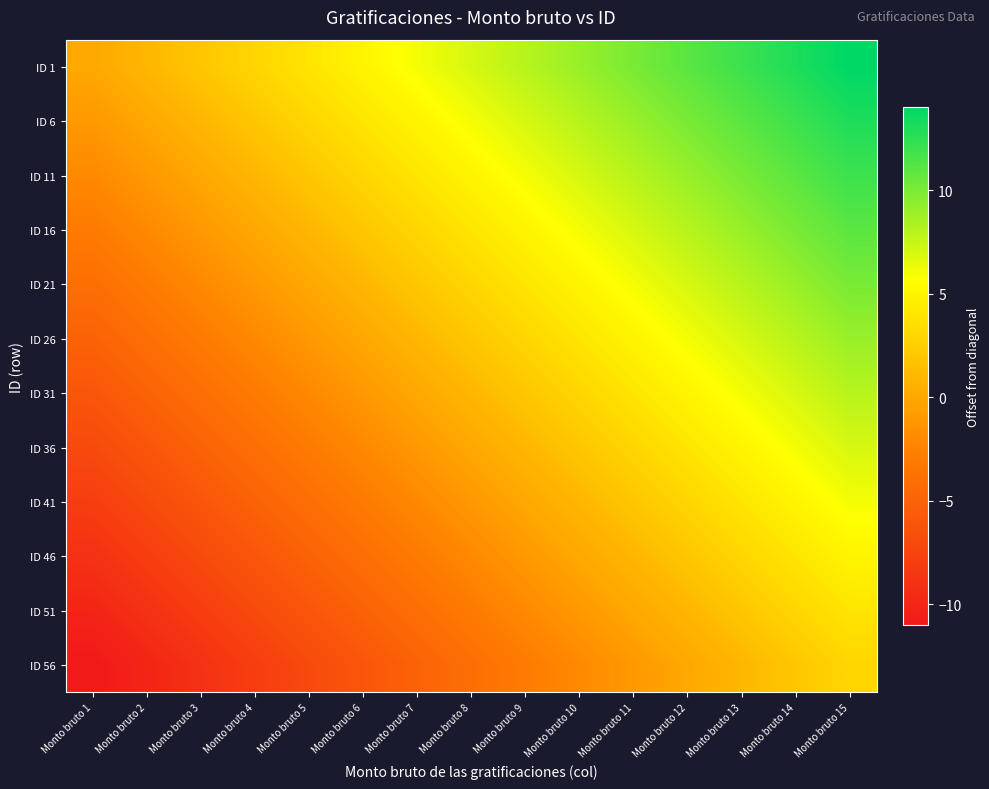

Which has a higher value, Monto bruto 14 or Monto bruto 1?

Monto bruto 14